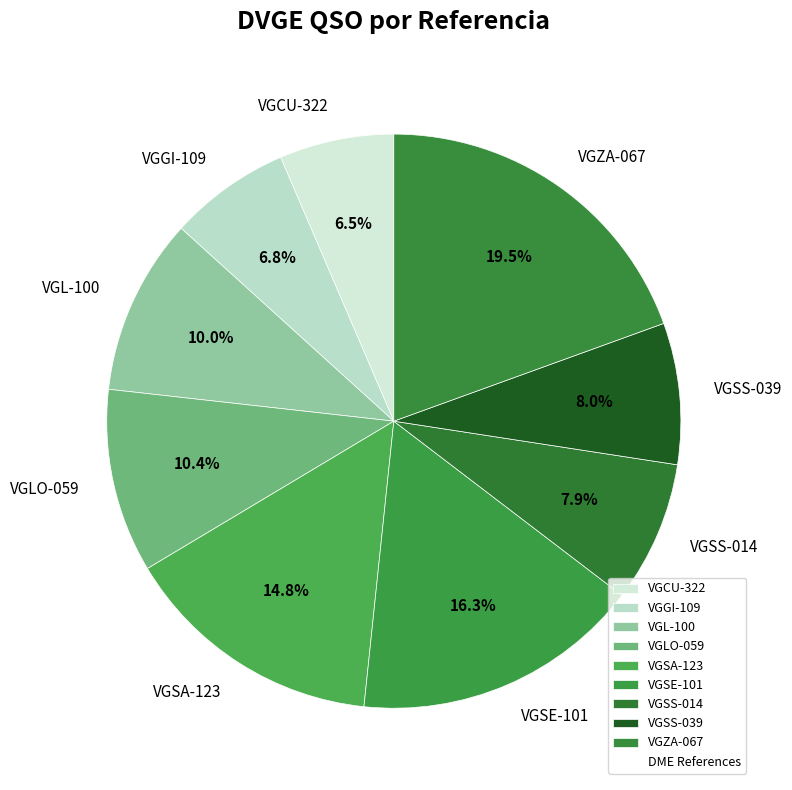

To the nearest percent, what portion does VGGI-109 represent?

7%